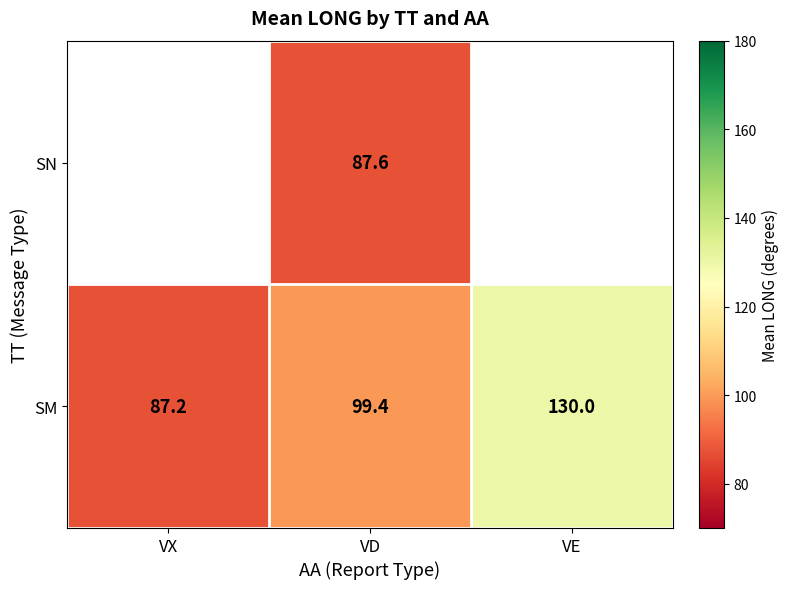

List the labels in order of SM value, largest first.

VE, VD, VX